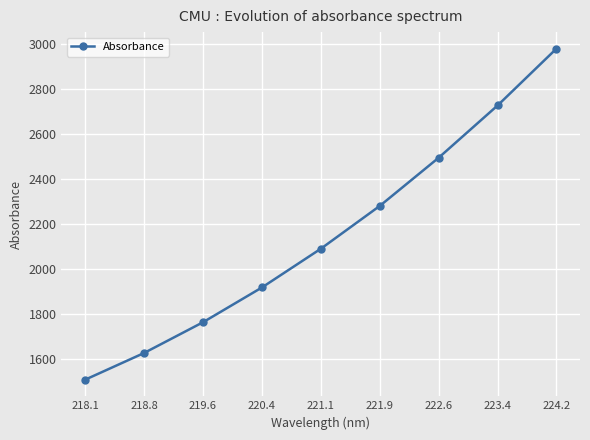

Reading left to right, extract all data points from this chart.

218.1=1510.0	218.8=1628.7	219.6=1765.3	220.4=1919.7	221.1=2091.8	221.9=2281.9	222.6=2495.9	223.4=2727.8	224.2=2980.0